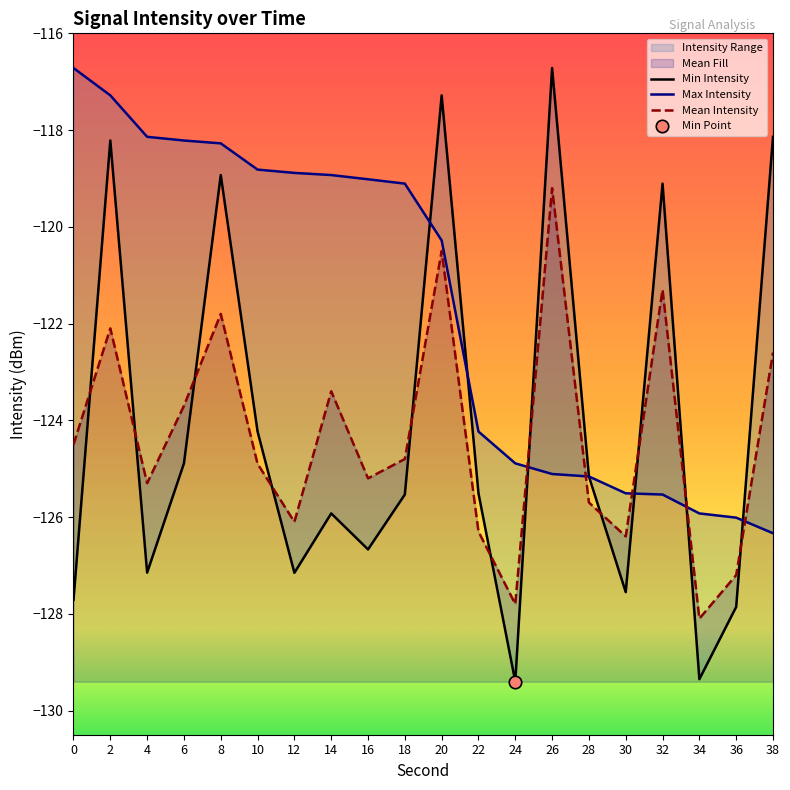

Which series has the largest Y range (max minus min)?

Min Intensity